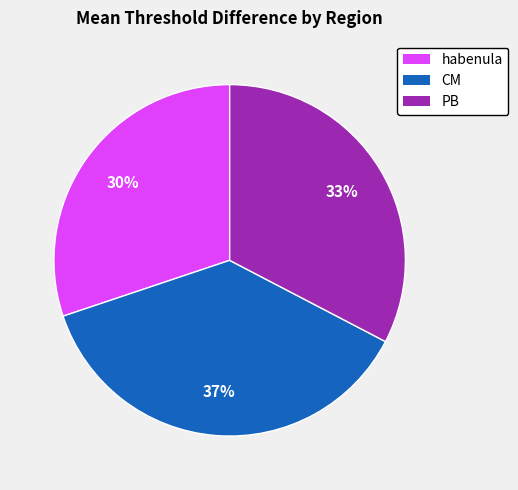

How many segments does this pie chart have?

3